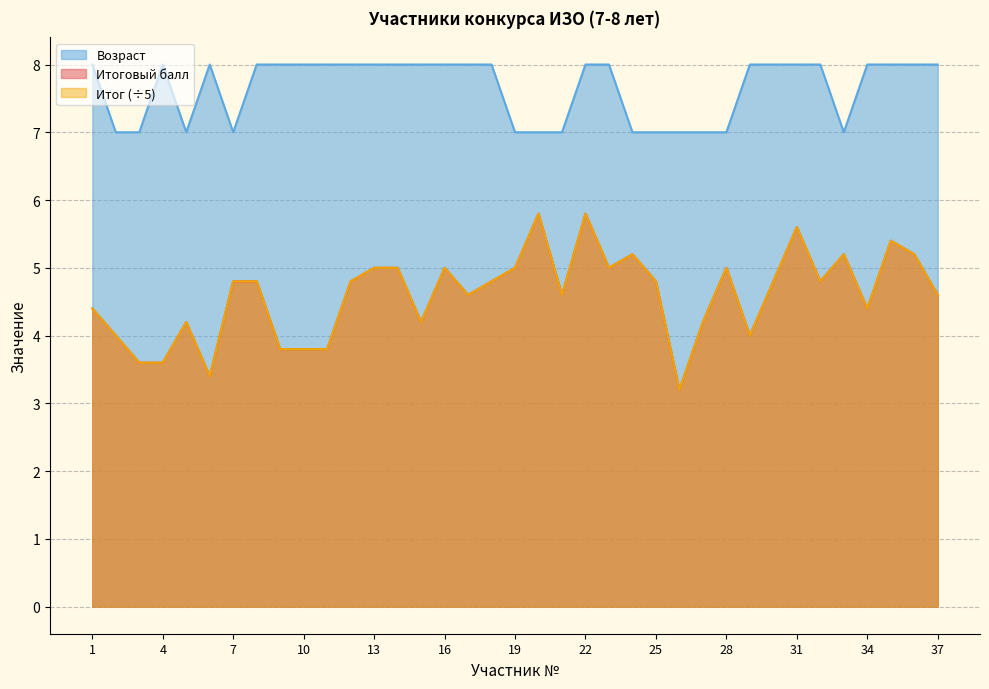

True or false: Итоговый балл and Итог intersect in this chart.

False